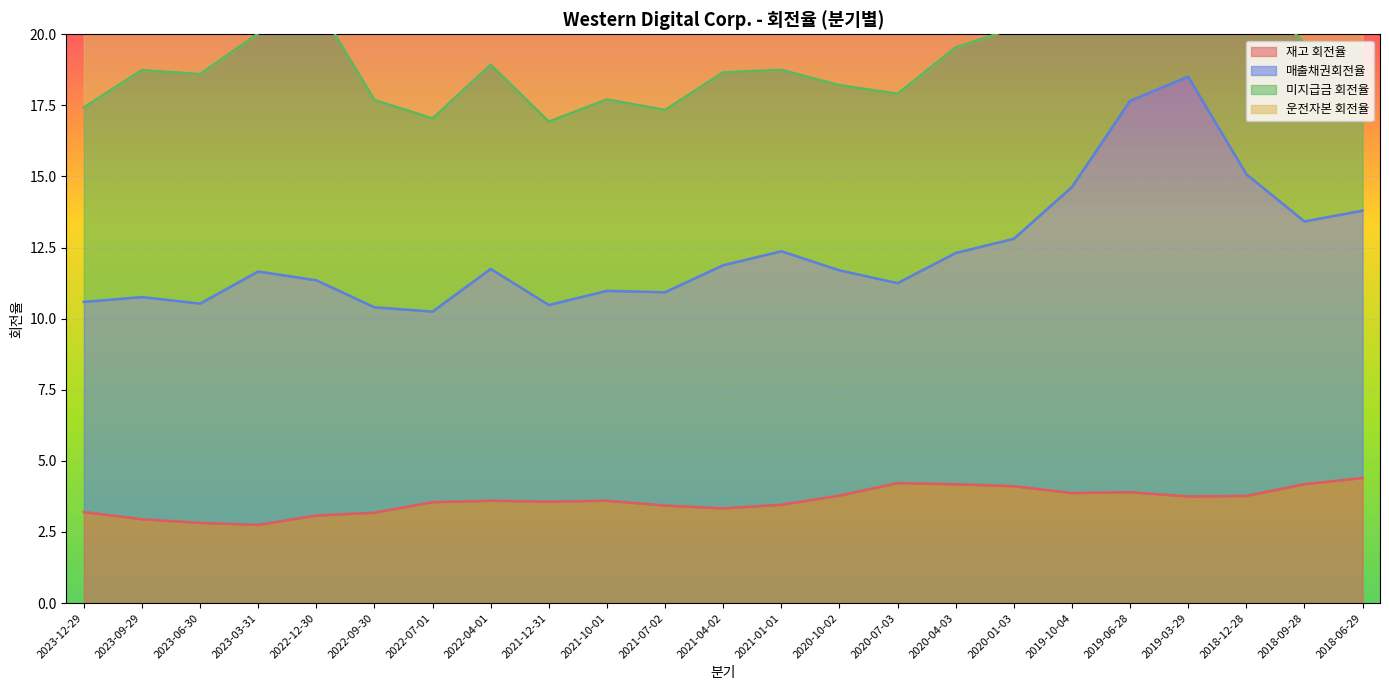

True or false: 재고 회전율 has a value of 3.2 at 2023-12-29.

True